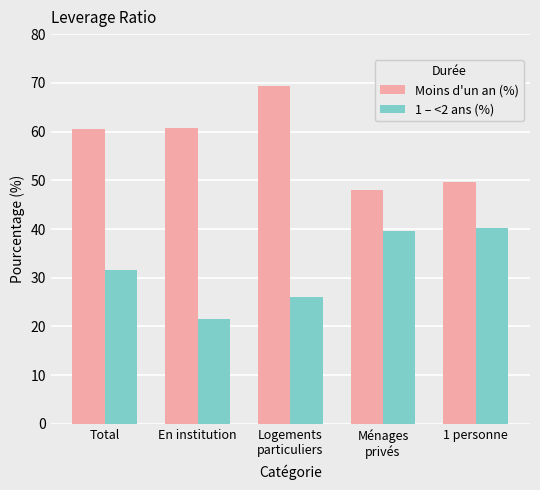

What position from the left is Total?

1